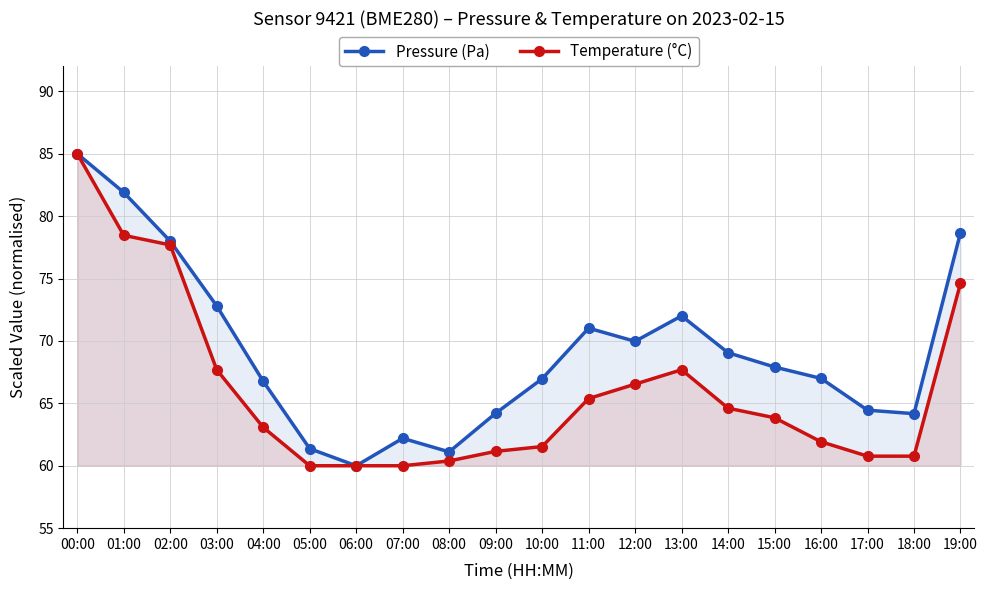

Which category has the highest value across all series?

00:00